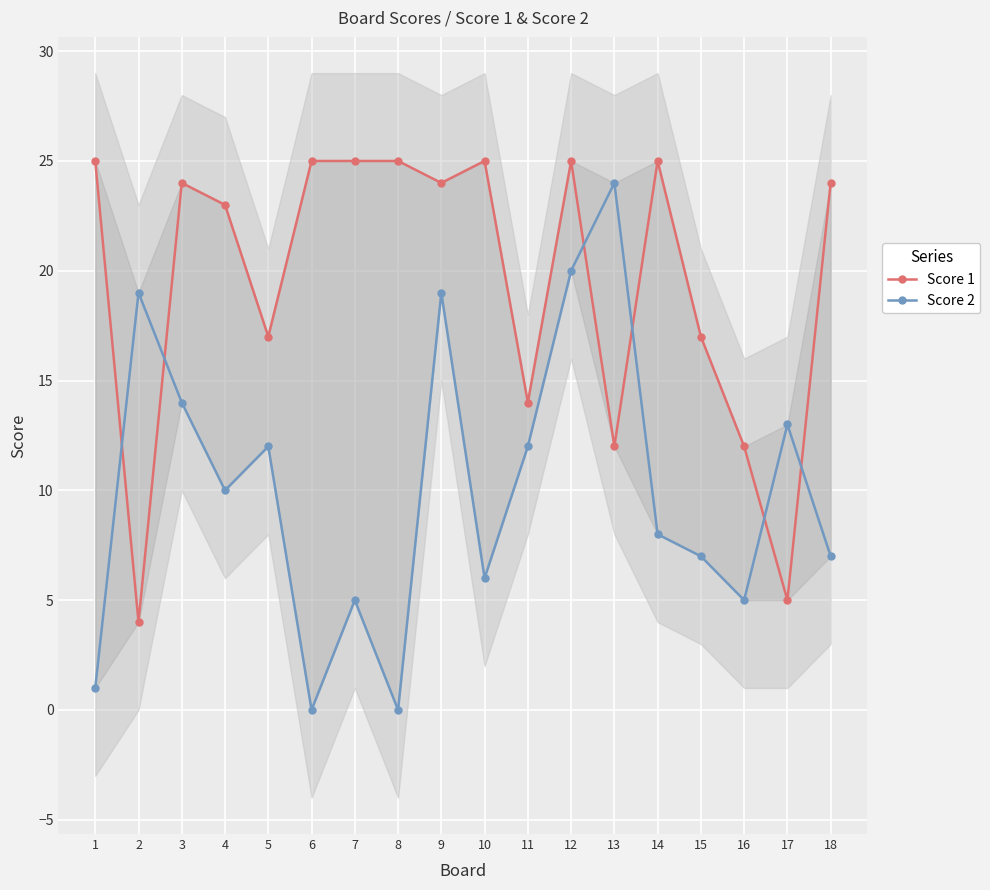

How many lines are shown in the chart?

2